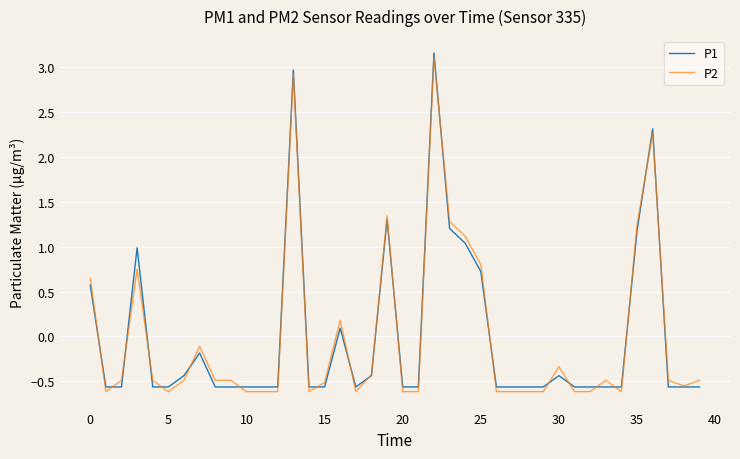

What is the maximum value for P2?

3.1